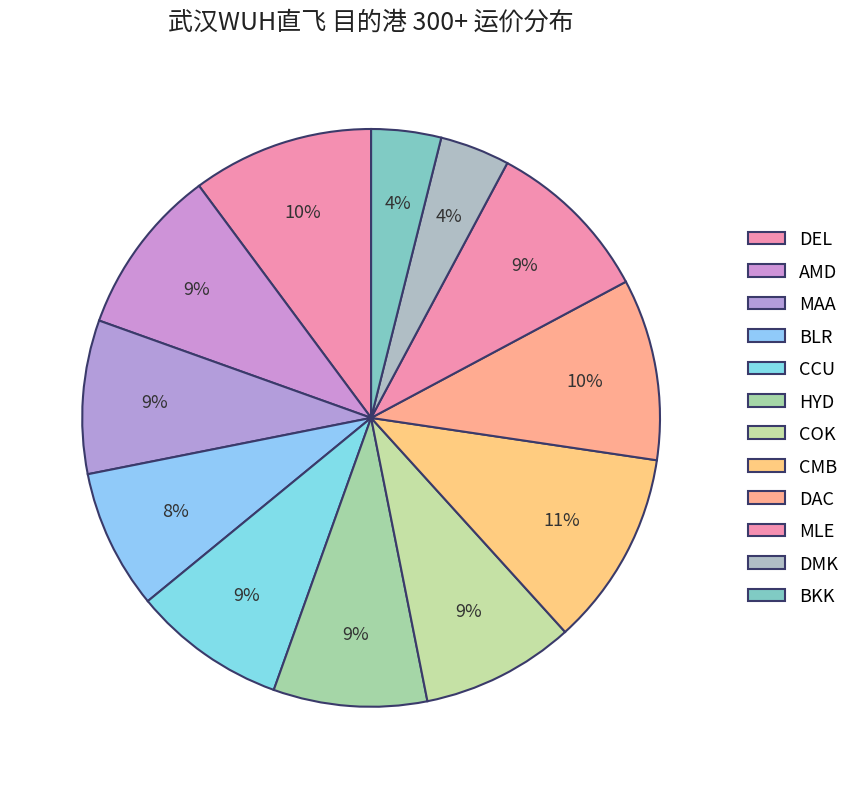

How much of the chart is everything except CCU?

91.4%